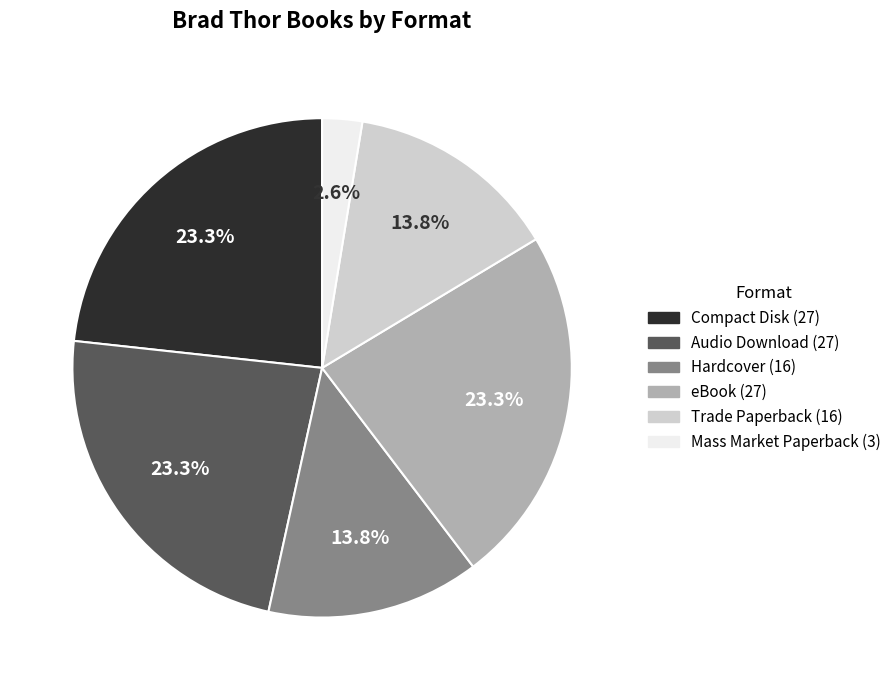

True or false: Audio Download accounts for 38% of the total.

False